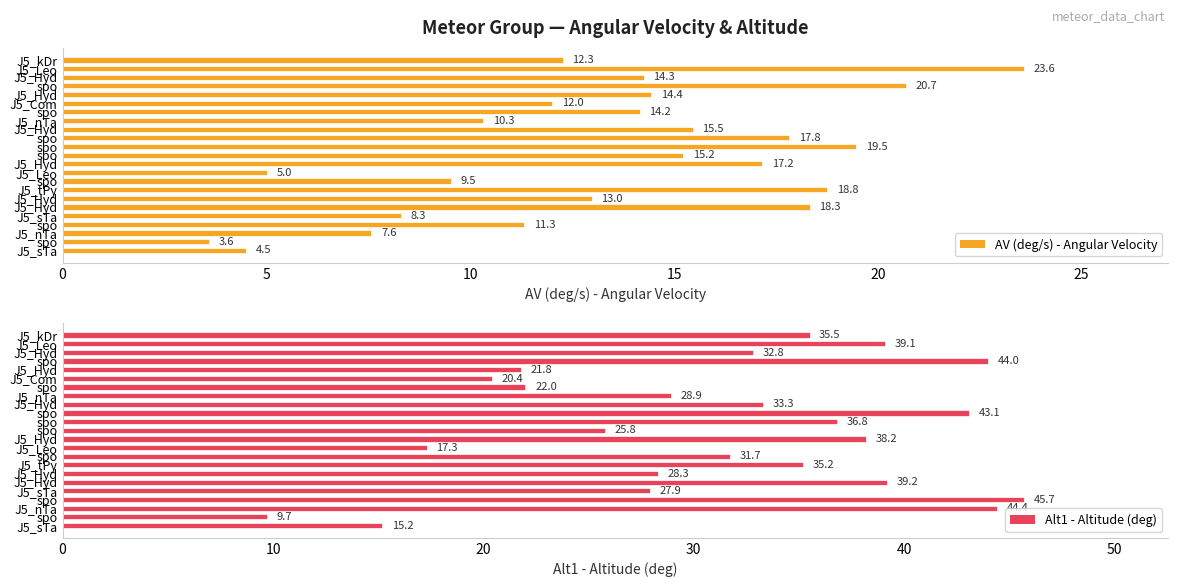

How many distinct data groups are displayed?

2